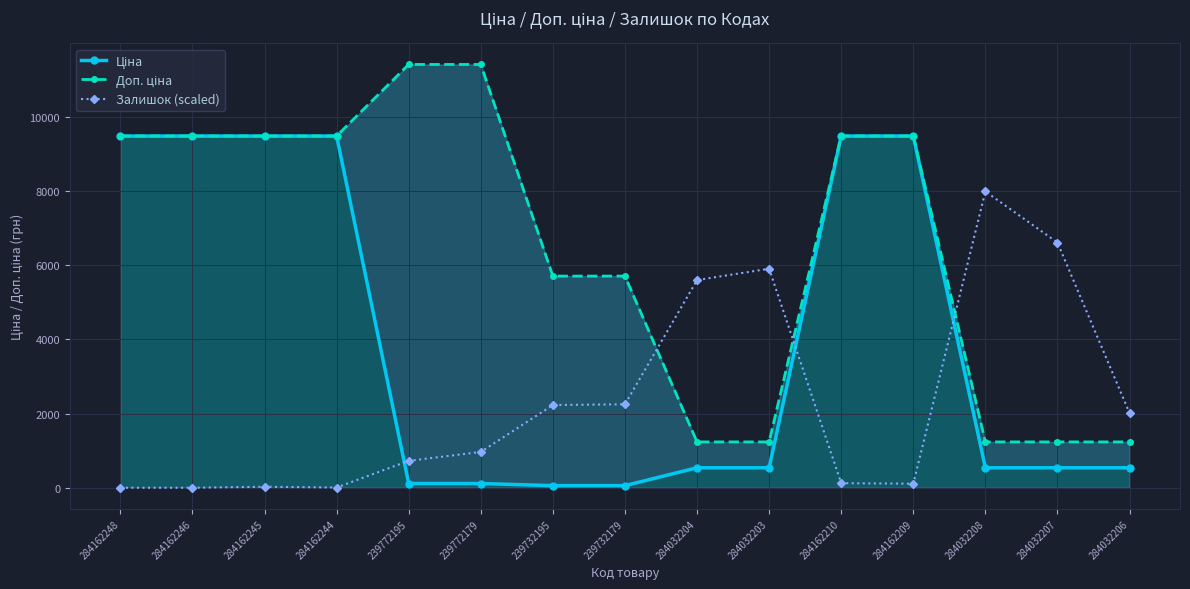

Where is Ціна nearest to the value 4768?

284032204